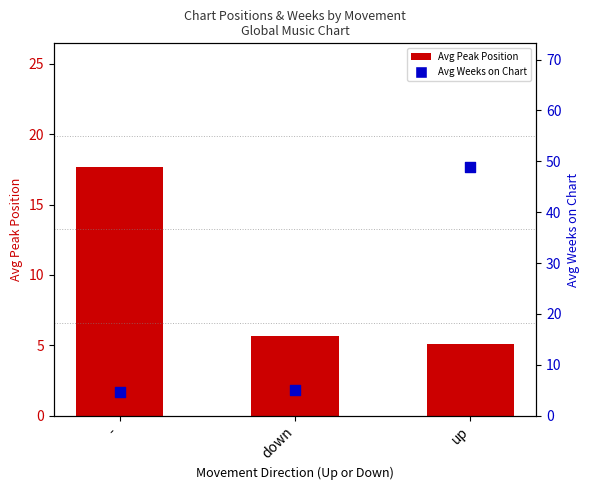

Which series has the largest total across all categories?

Avg Weeks on Chart